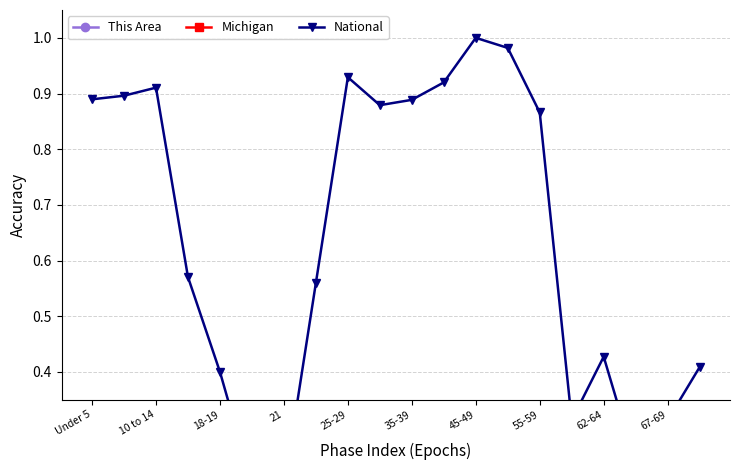

Does the chart have visible grid lines?

Yes